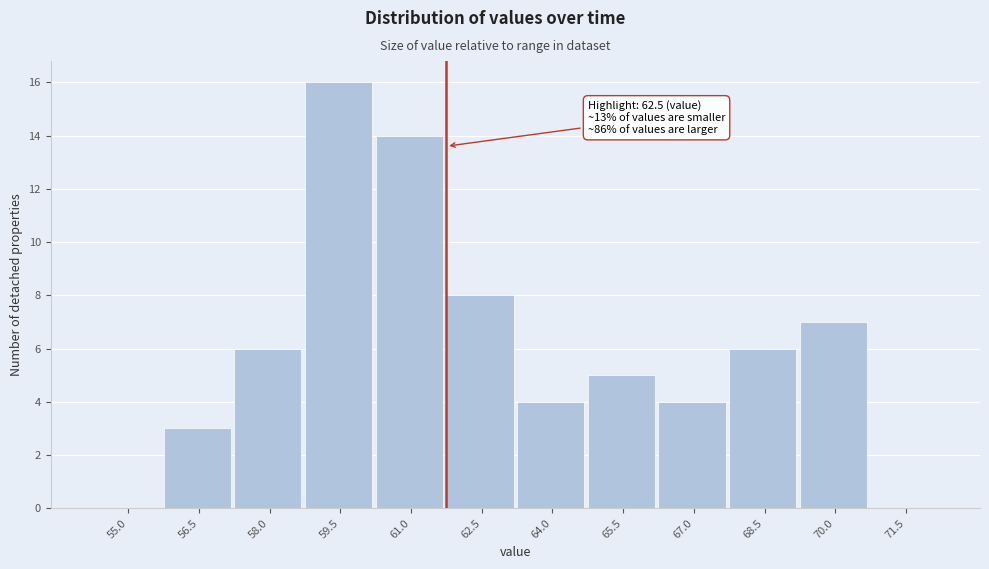

Which label corresponds to the largest value in the chart?

59.5